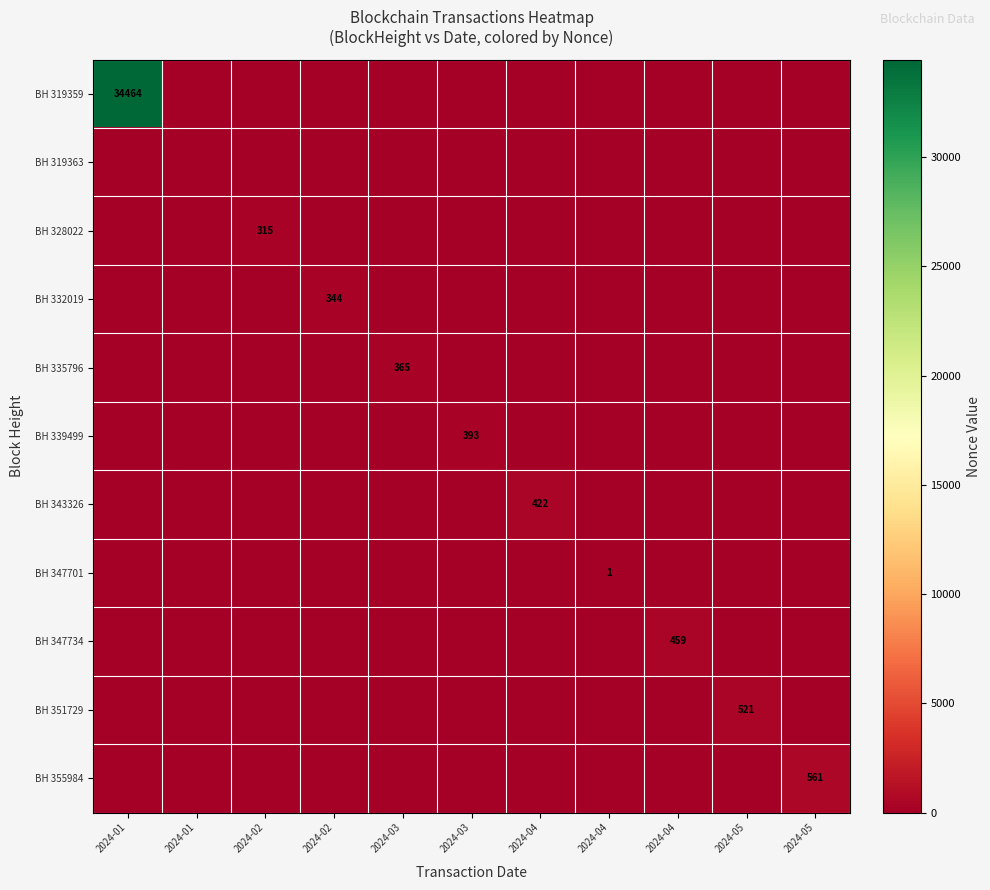

What is the spread (max minus min) of values at 2024-03?

365